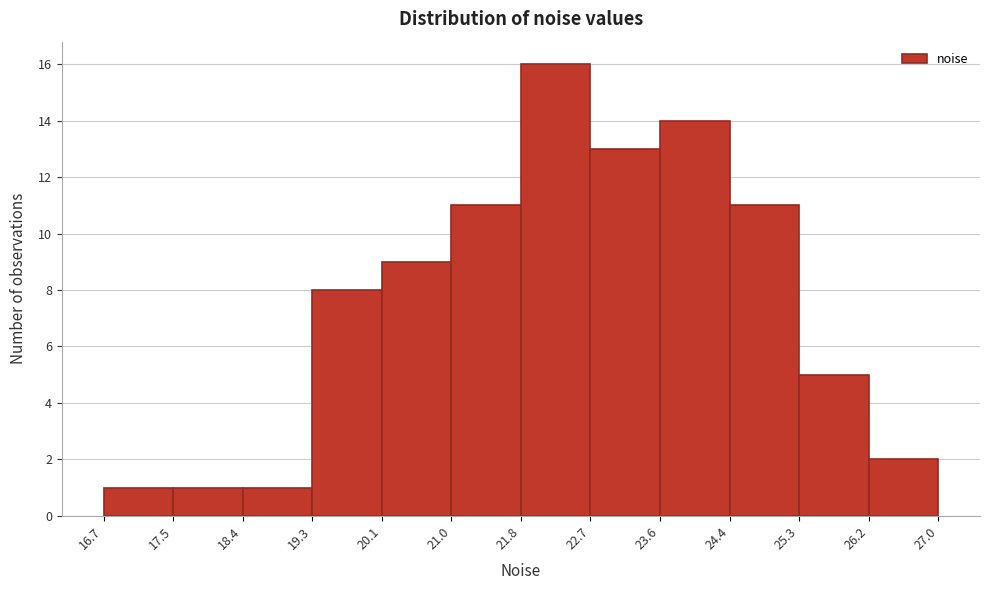

Reading left to right, list every bar in this chart as the range it spans on the x-axis followed by its height. The values are not printed on the chart, so give them approximately, as read against the axis.

16.7 to 17.5: 1
17.5 to 18.4: 1
18.4 to 19.3: 1
19.3 to 20.1: 8
20.1 to 21.0: 9
21.0 to 21.8: 11
21.8 to 22.7: 16
22.7 to 23.6: 13
23.6 to 24.4: 14
24.4 to 25.3: 11
25.3 to 26.2: 5
26.2 to 27.0: 2